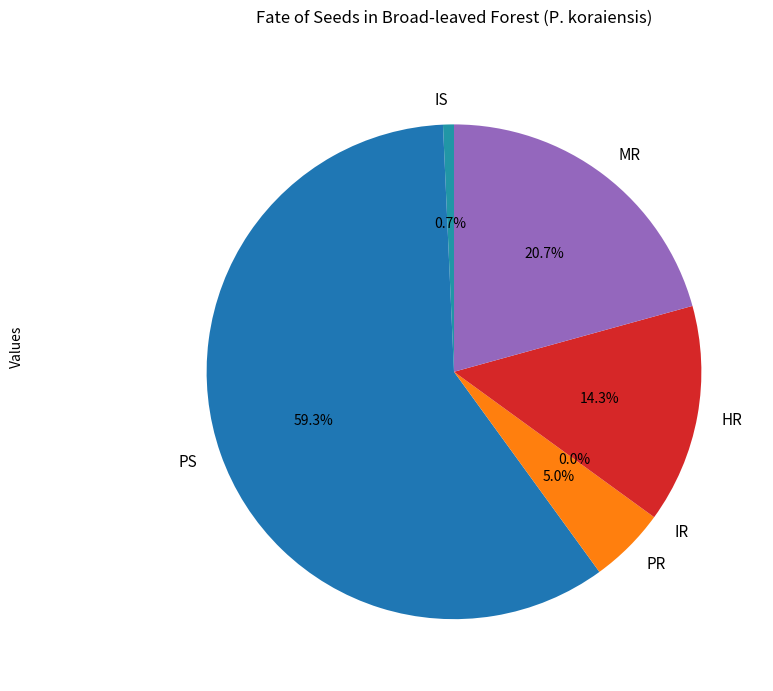

True or false: HR accounts for 4% of the total.

False